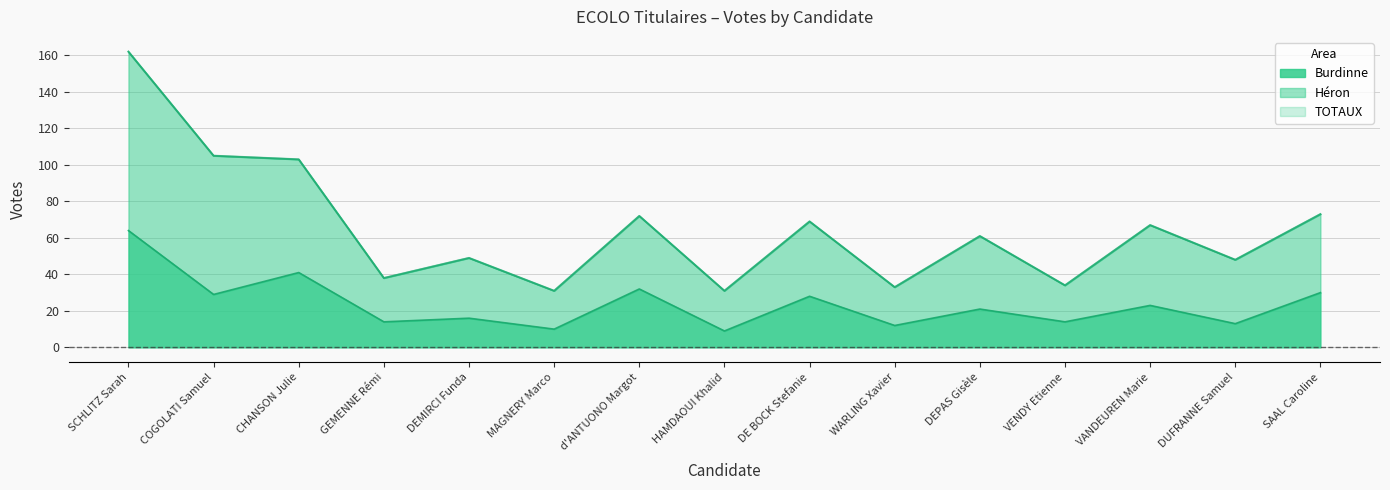

How many lines are shown in the chart?

3